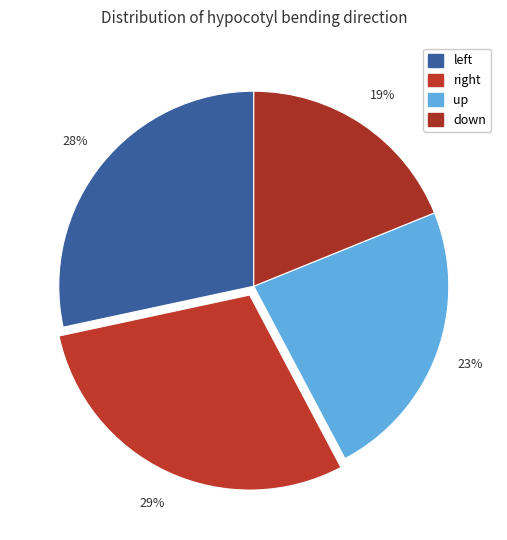

How many slices are in this pie chart?

4